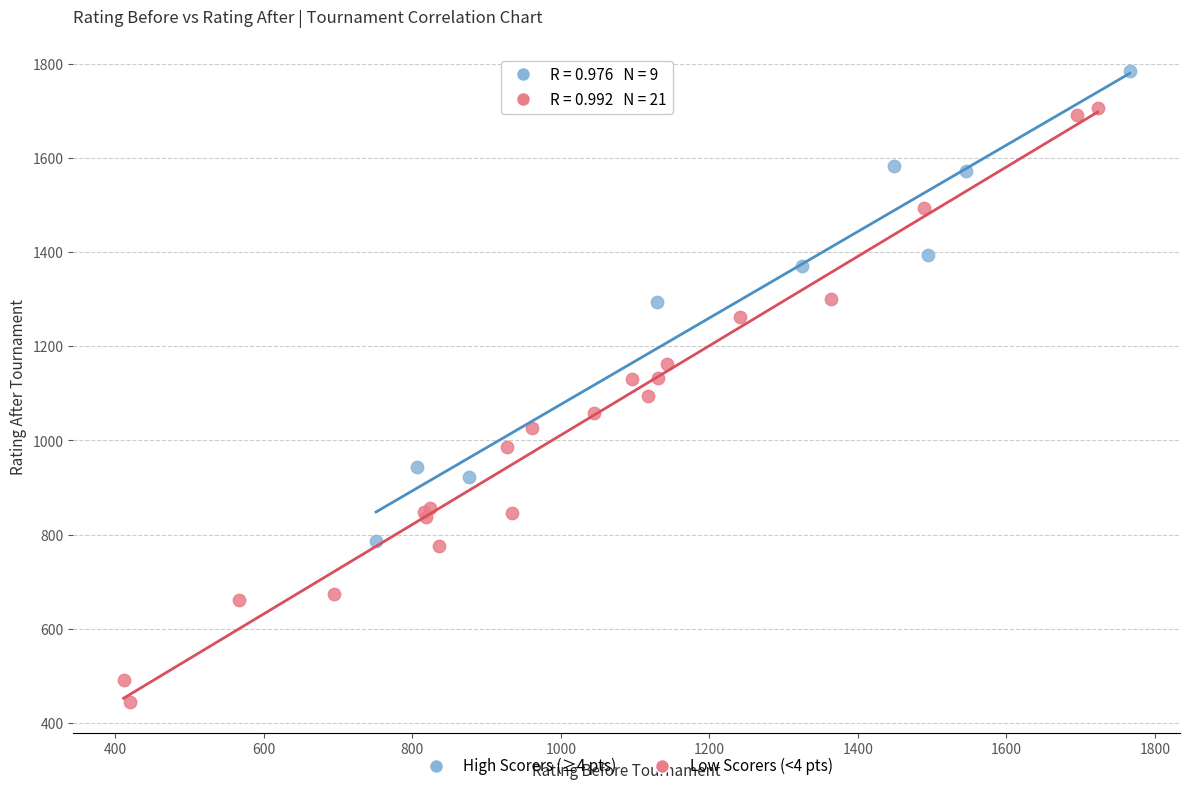

Which series has the widest spread of Y values?

Low Scorers (<4 pts)